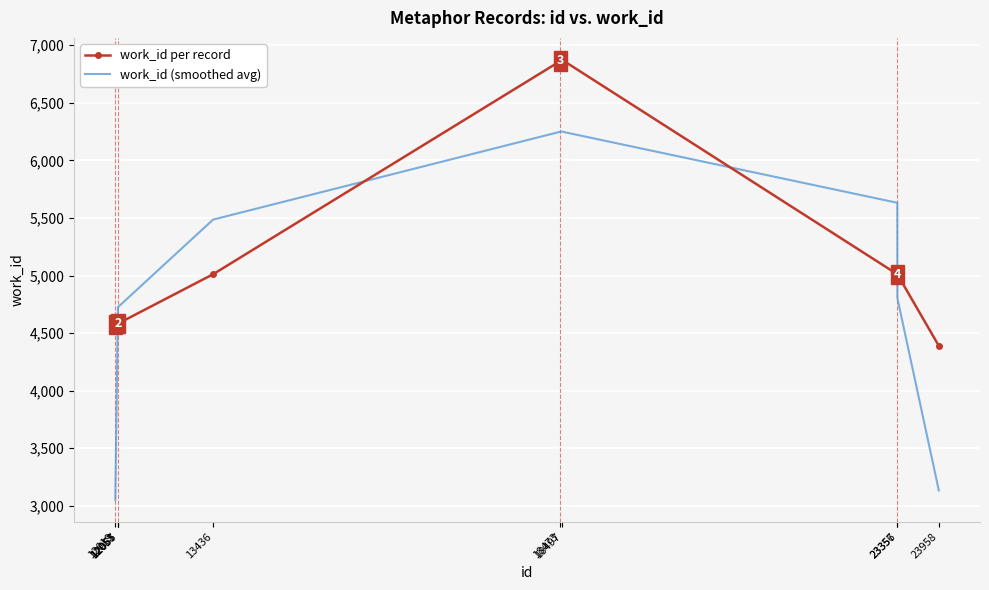

What is the minimum value shown in the chart?

3051.7